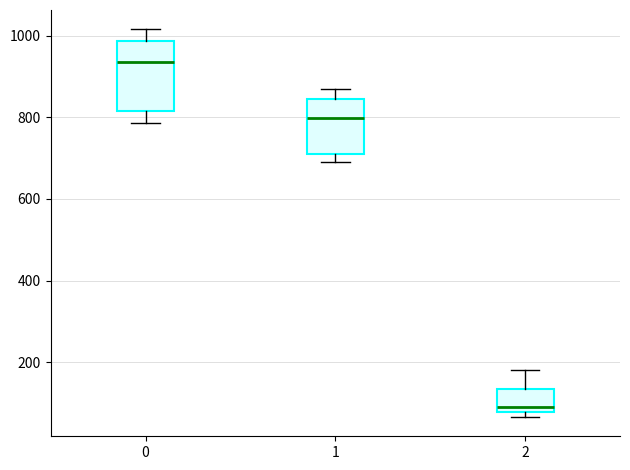

Reading left to right, read every box against the y-axis: the position of its median line, the range the box covers, and the ends of its whiskers. The values are not printed on the chart, so give them approximately, as read against the axis.

0: median 940, box 820 to 980, whiskers 780 to 1020
1: median 800, box 700 to 840, whiskers 700 (just below the box's lower edge) to 880
2: median 100, box 80 to 140, whiskers 60 to 180